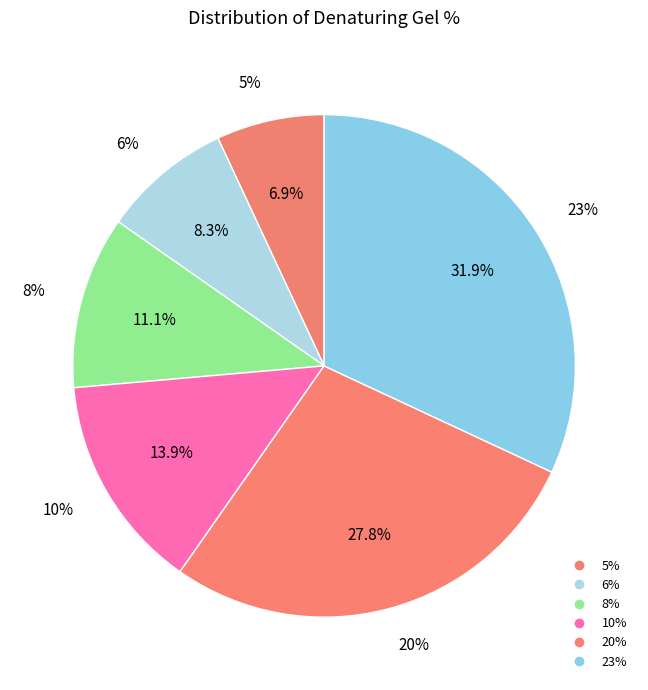

Does 20% account for over 50% of the chart?

No